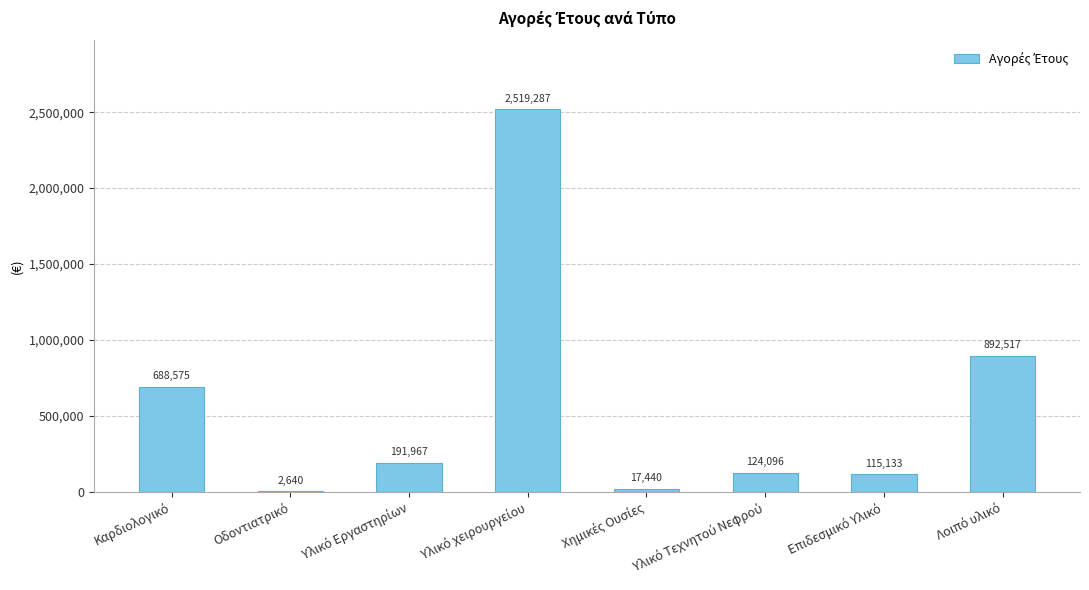

How many series are shown in this chart?

1